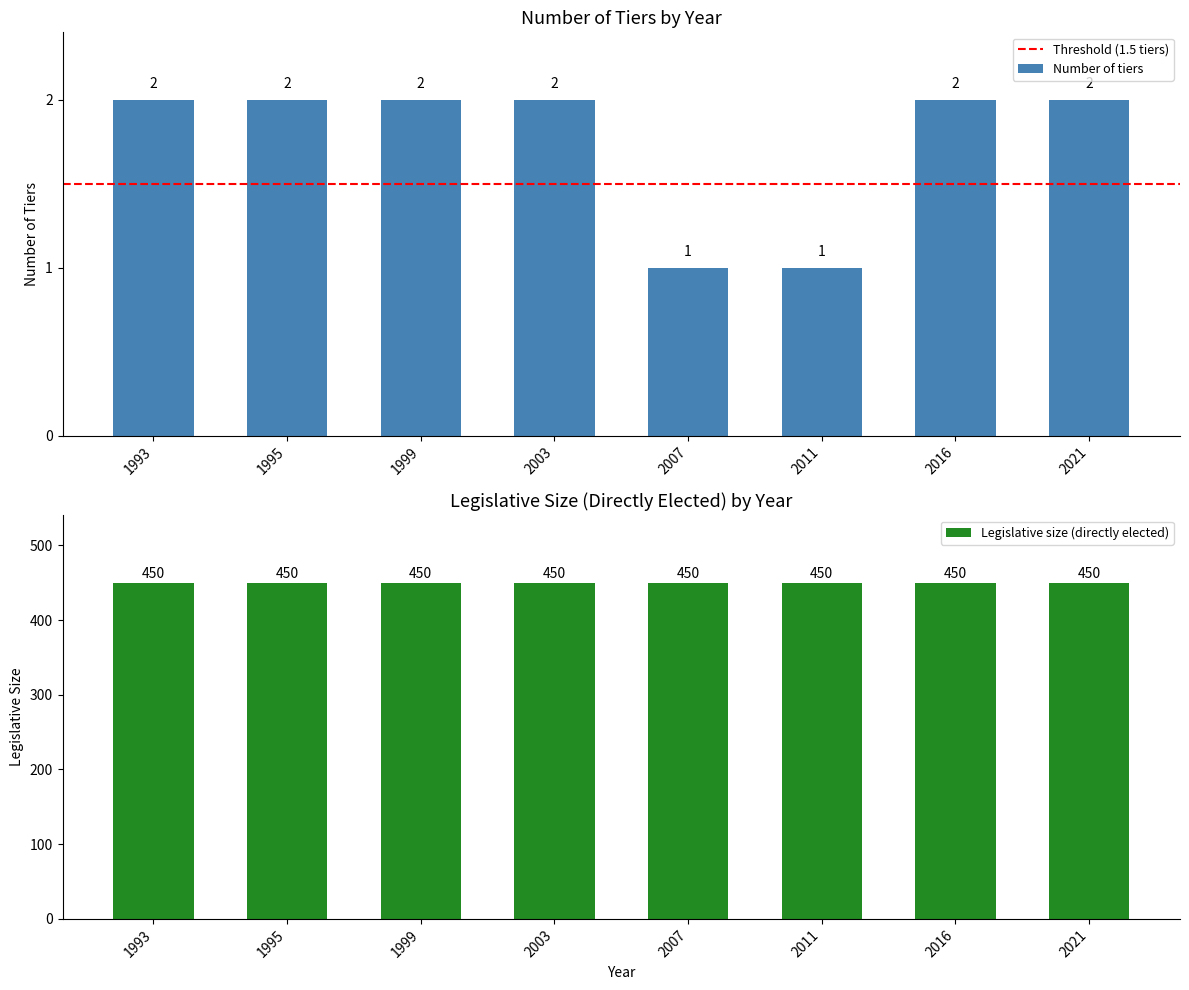

Count the values in the range 2 to 3.

6